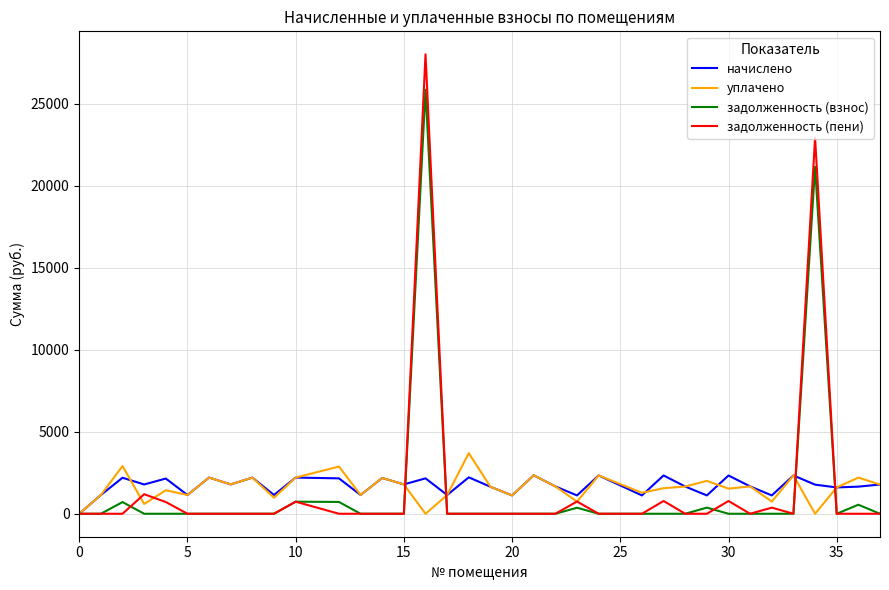

What is the highest value of the задолженность (пени) series?

27999.2